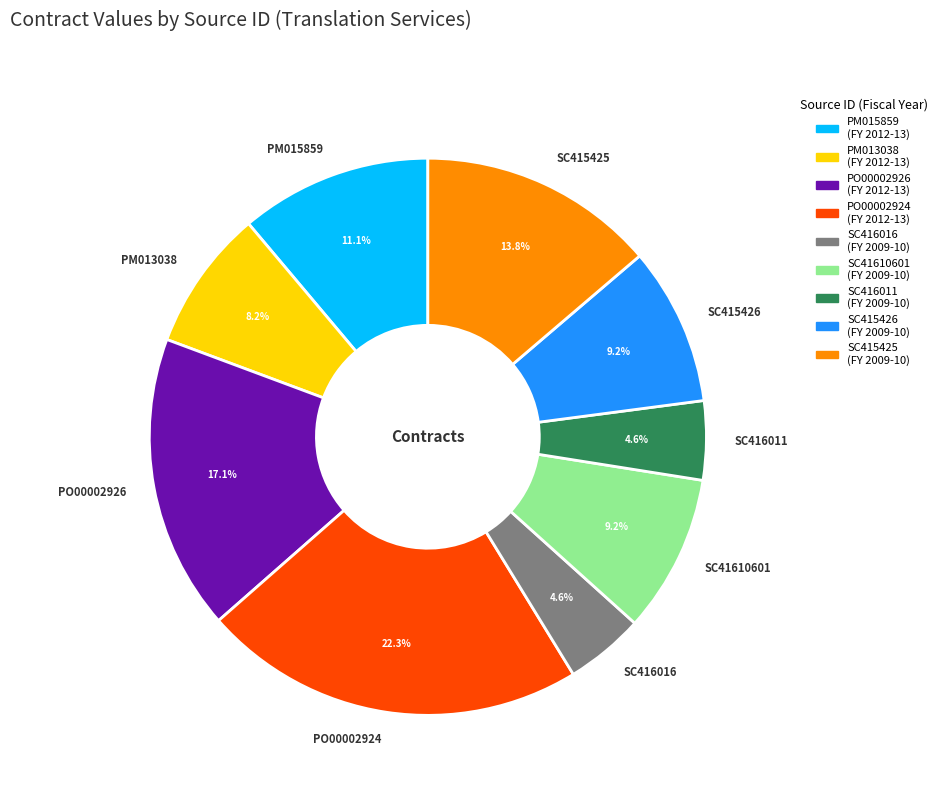

Is there any slice that represents more than half of the pie?

No